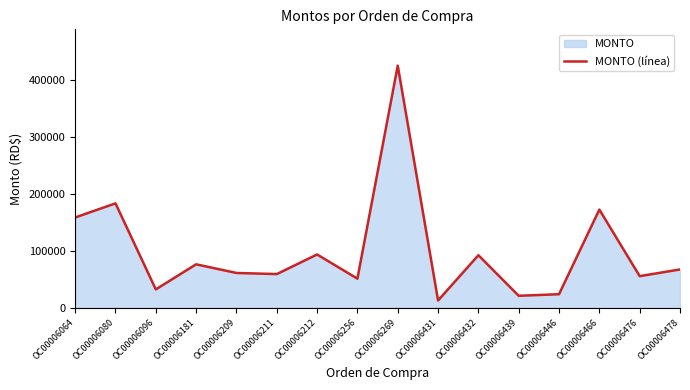

List the labels in order of value, smallest first.

OC00006431, OC00006439, OC00006446, OC00006096, OC00006256, OC00006476, OC00006211, OC00006209, OC00006478, OC00006181, OC00006432, OC00006212, OC00006064, OC00006466, OC00006080, OC00006269